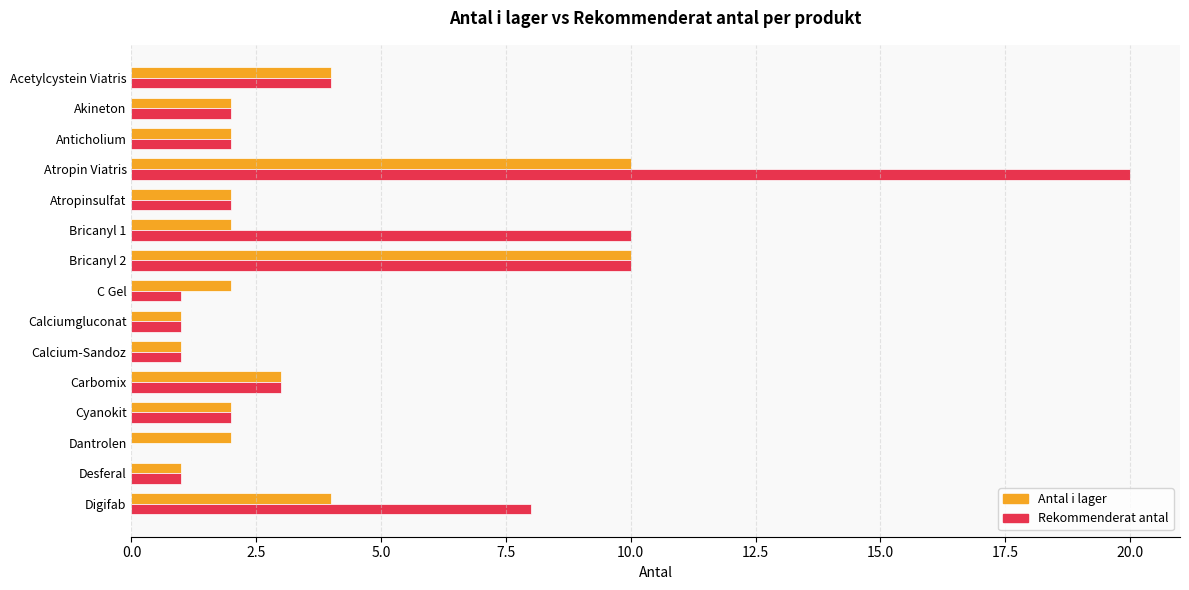

Is the value of Rekommenderat antal at Carbomix greater than the value of Antal i lager at C Gel?

Yes